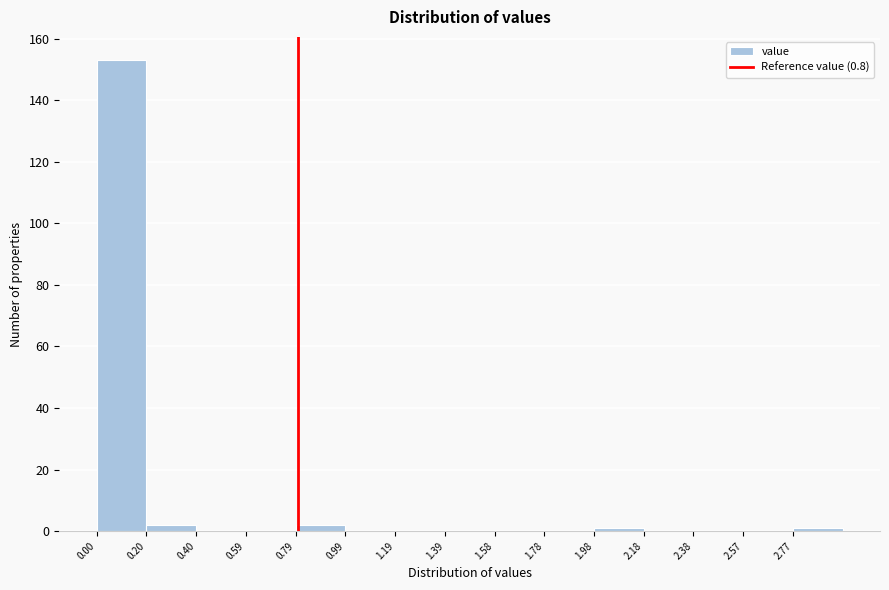

Reading left to right, list every bar in this chart as the range it spans on the x-axis followed by its height. Neither the bar edges nor the heights are printed on the chart, so give them approximately, as read against the axes.

0.000 to 0.198: 154
0.198 to 0.396: 2
0.396 to 0.594: 0
0.594 to 0.792: 0
0.792 to 0.990: 2
0.990 to 1.188: 0
1.188 to 1.386: 0
1.386 to 1.584: 0
1.584 to 1.782: 0
1.782 to 1.980: 0
1.980 to 2.178: under 2
2.178 to 2.376: 0
2.376 to 2.574: 0
2.574 to 2.772: 0
2.772 to 2.970: under 2